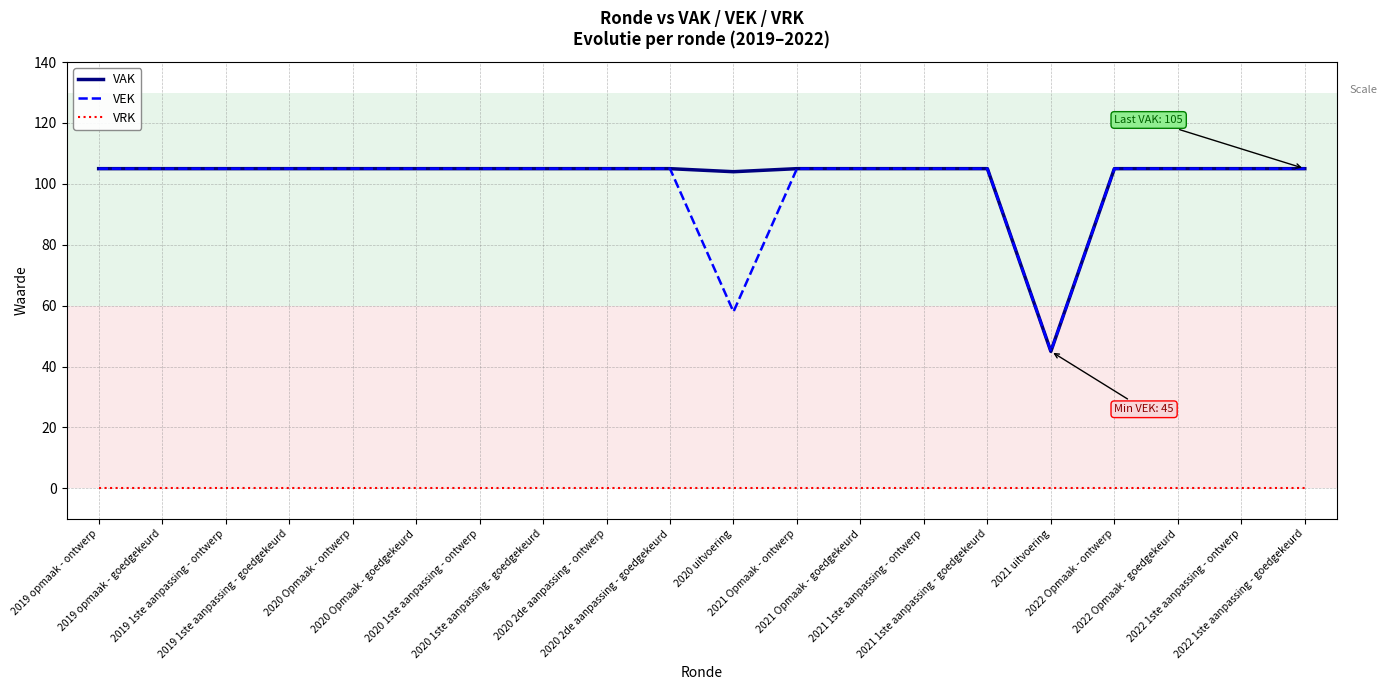

True or false: VAK and VRK cross at least once.

False